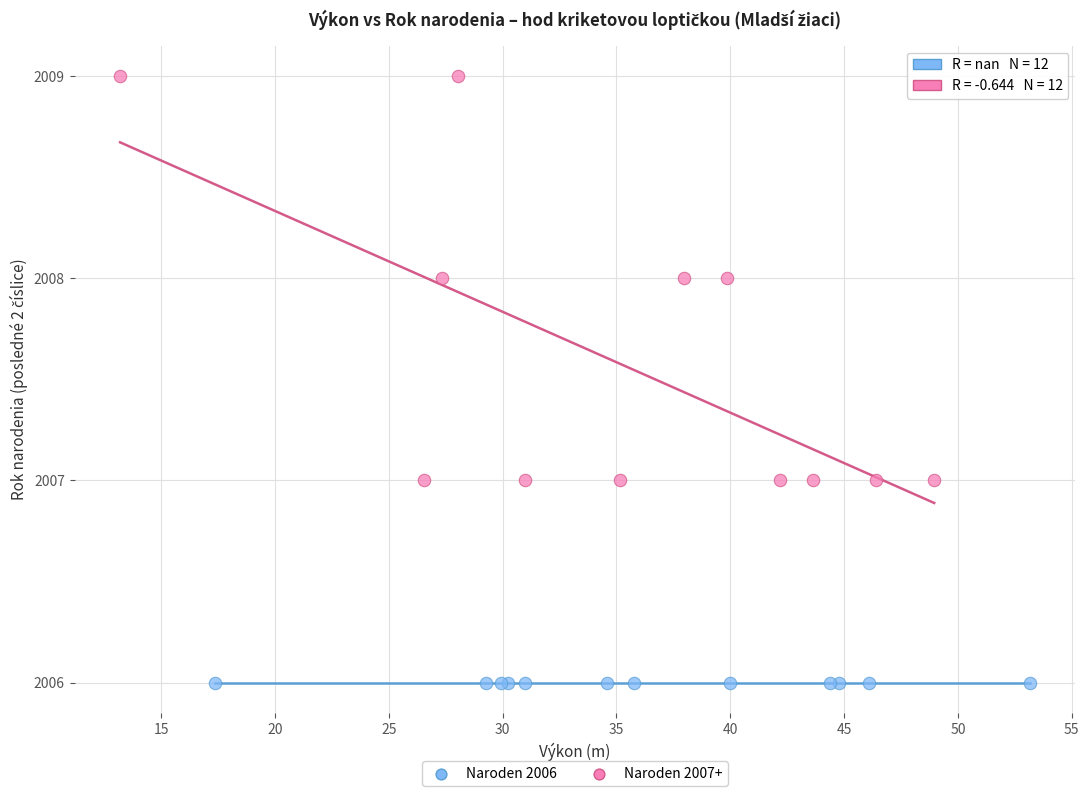

Which series contains the lowest Y value?

Naroden 2006